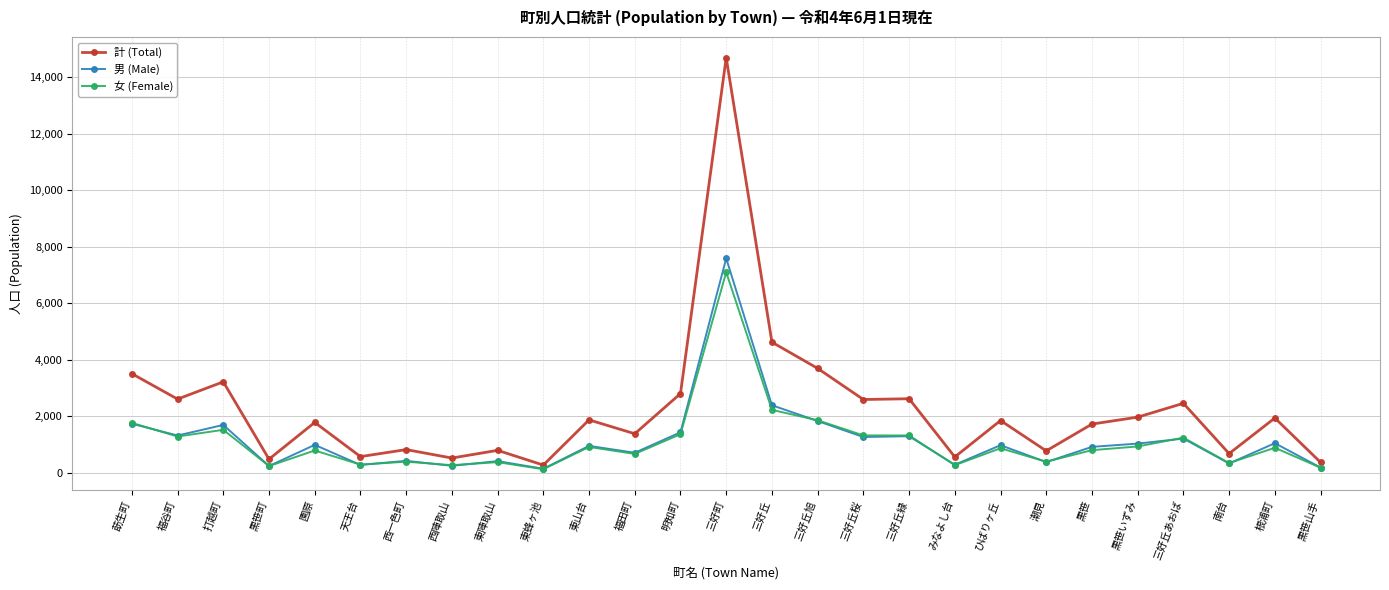

Is it true that 男 (Male) equals 335 at 南台?

True